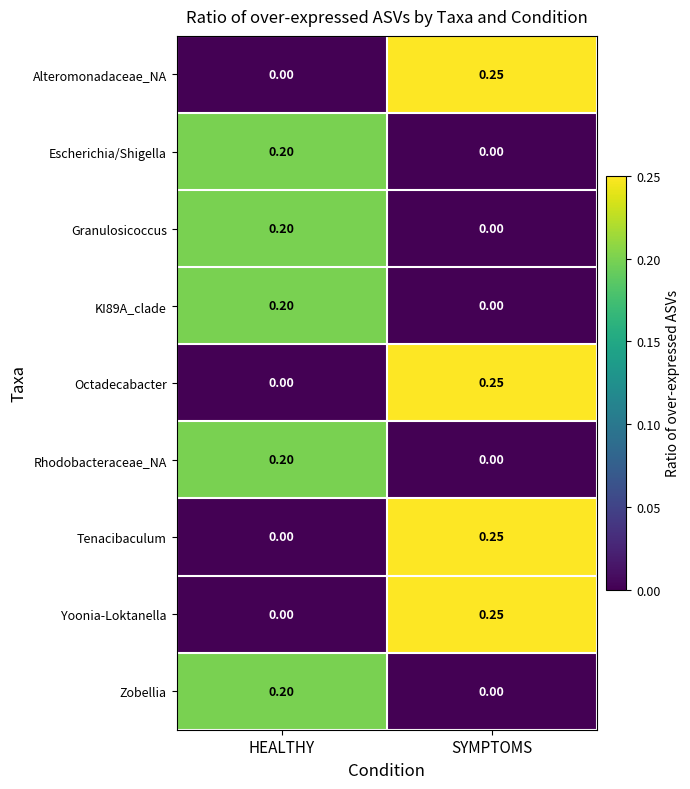

Where is Octadecabacter nearest to the value 0?

HEALTHY